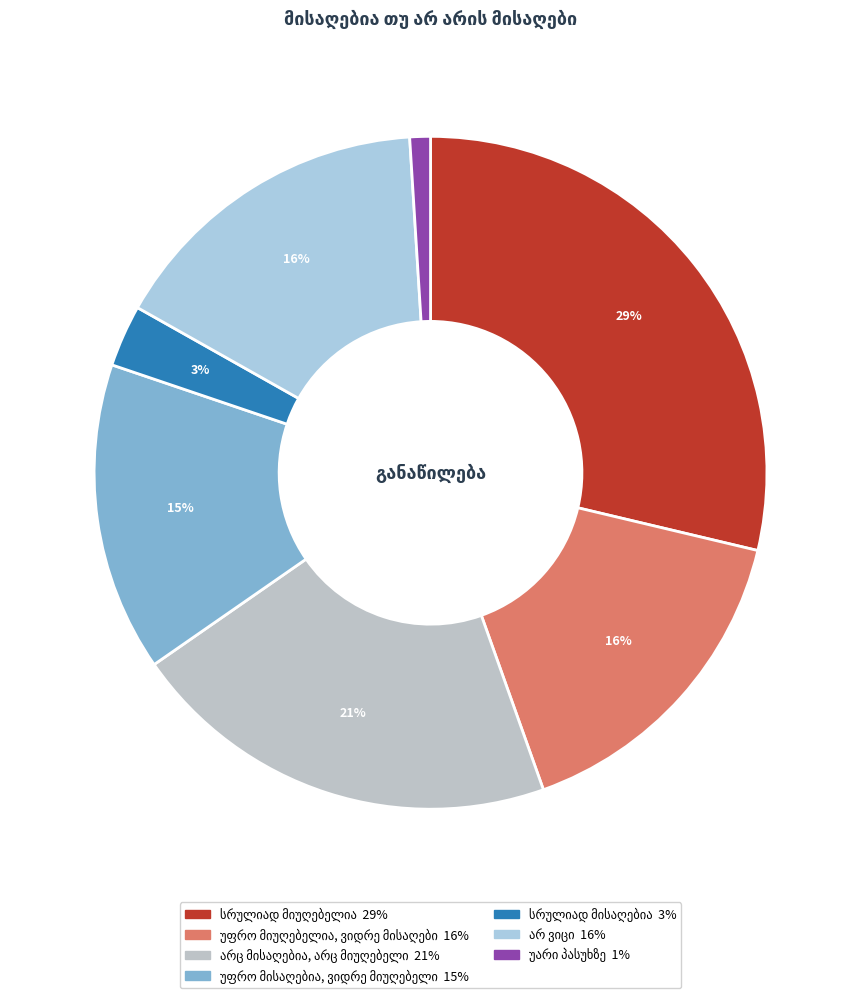

Is there any slice that represents more than half of the pie?

No